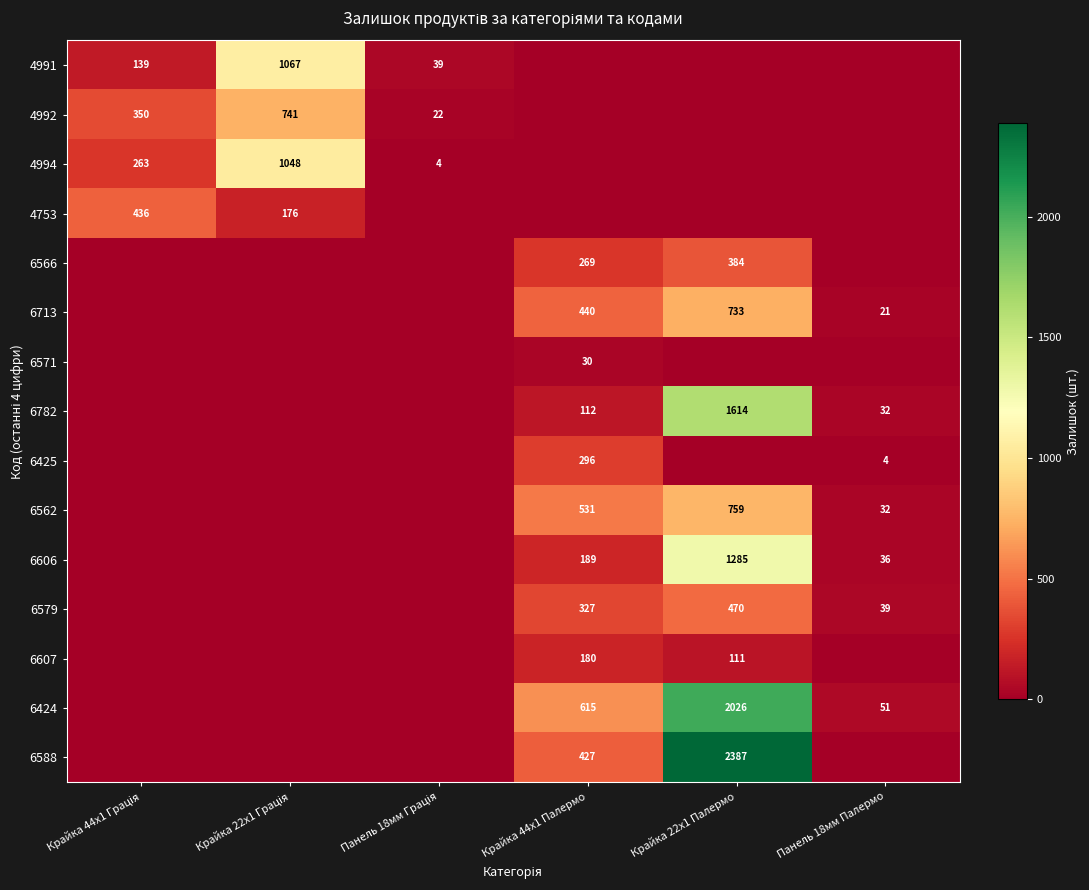

At how many categories does at least one series exceed 781?

2